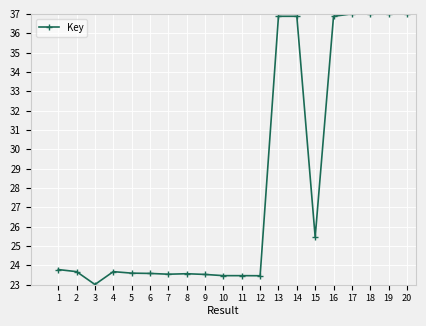

What is the change in value from 8 to 17?

+13.4